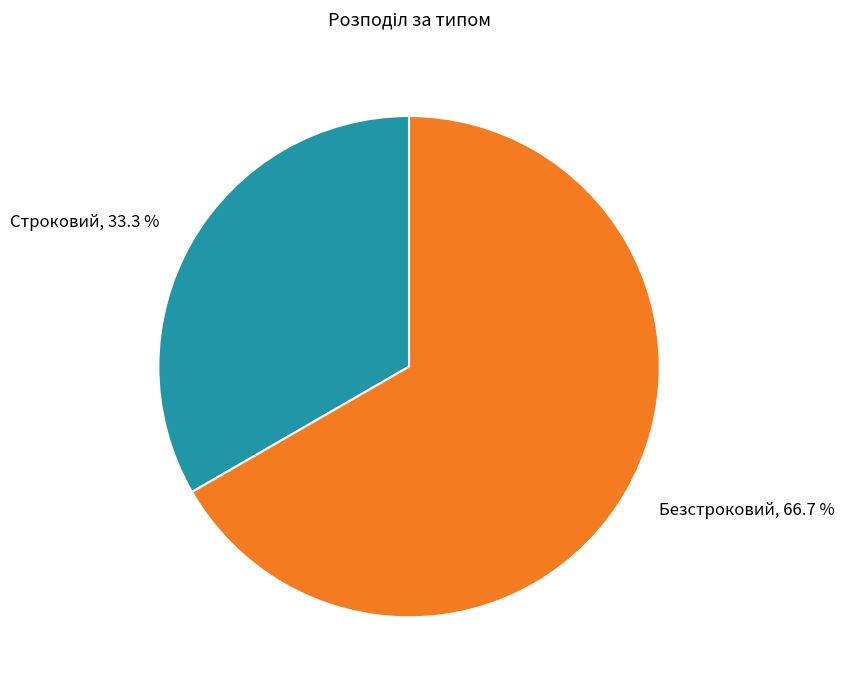

Count the number of slices in the pie.

2